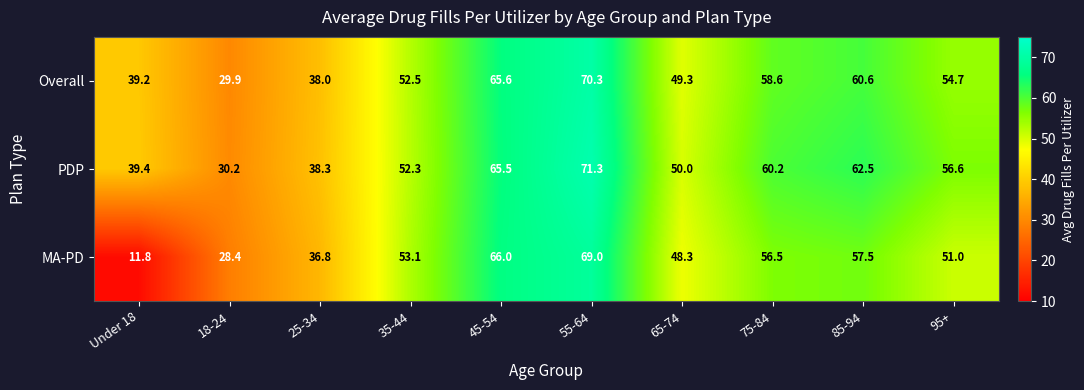

At 85-94, list the series in order from smallest to largest.

MA-PD, Overall, PDP